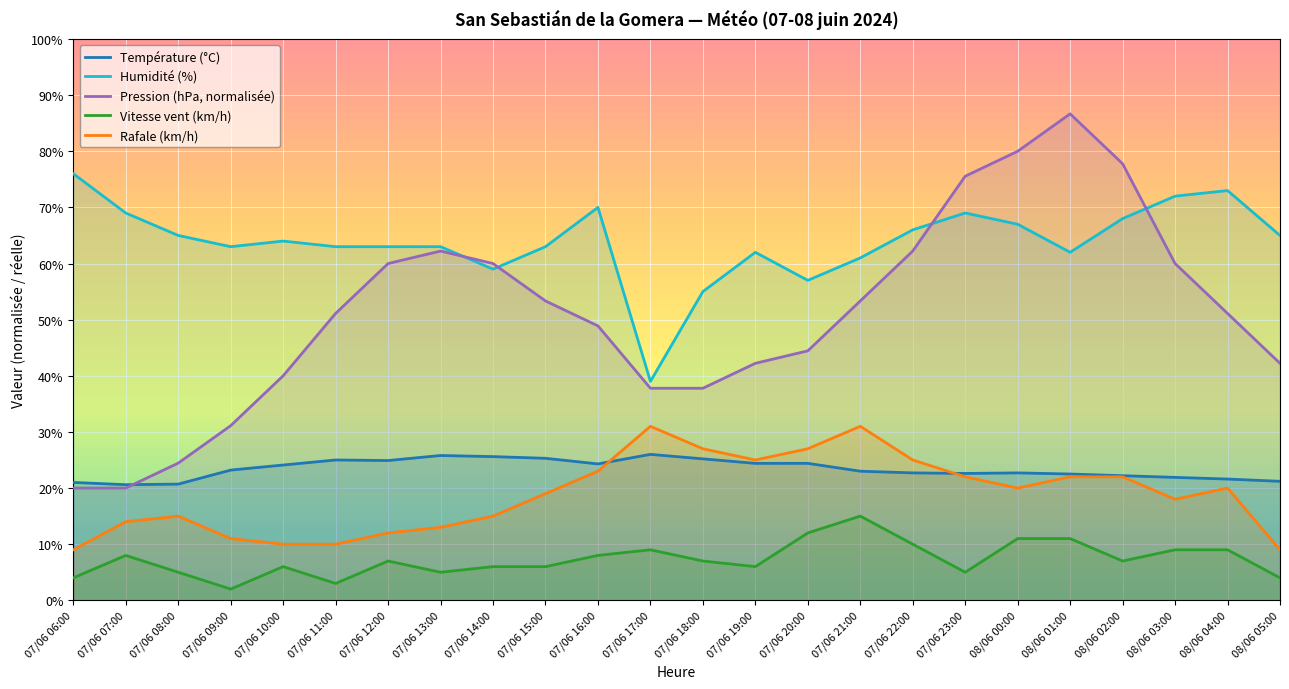

The value of Humidité (%) at 07/06 08:00 is 93.6. True or false?

False